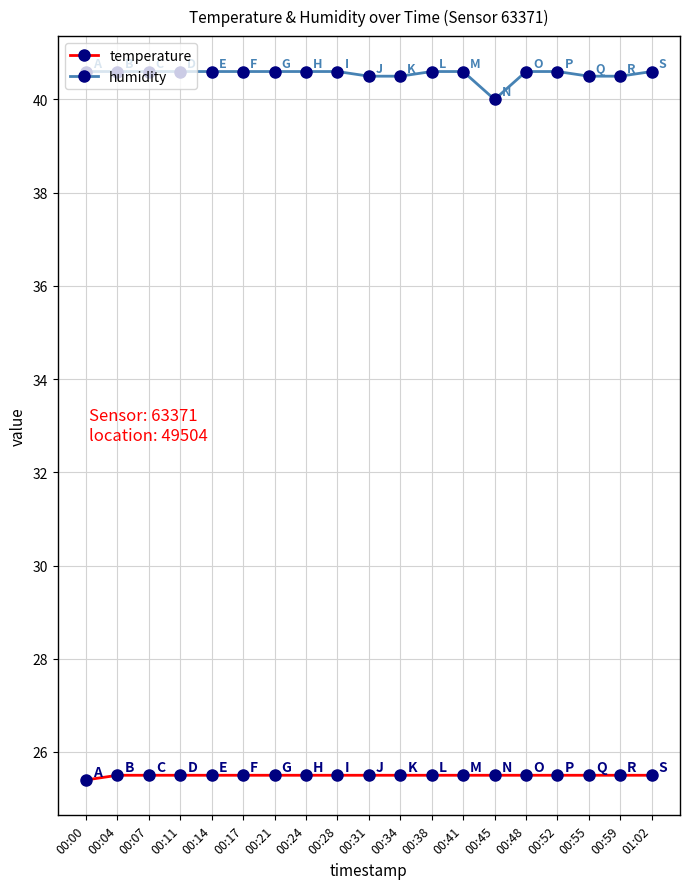

Reading left to right, what are all the values shown in this chart?

temperature: 25.4	25.5	25.5	25.5	25.5	25.5	25.5	25.5	25.5	25.5	25.5	25.5	25.5	25.5	25.5	25.5	25.5	25.5	25.5
humidity: 40.6	40.6	40.6	40.6	40.6	40.6	40.6	40.6	40.6	40.5	40.5	40.6	40.6	40.0	40.6	40.6	40.5	40.5	40.6